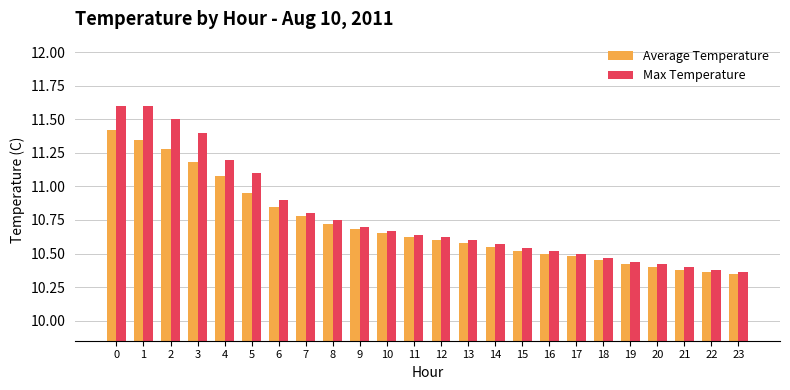

What is the difference between the maximum and minimum values in the Average Temperature series?

1.1